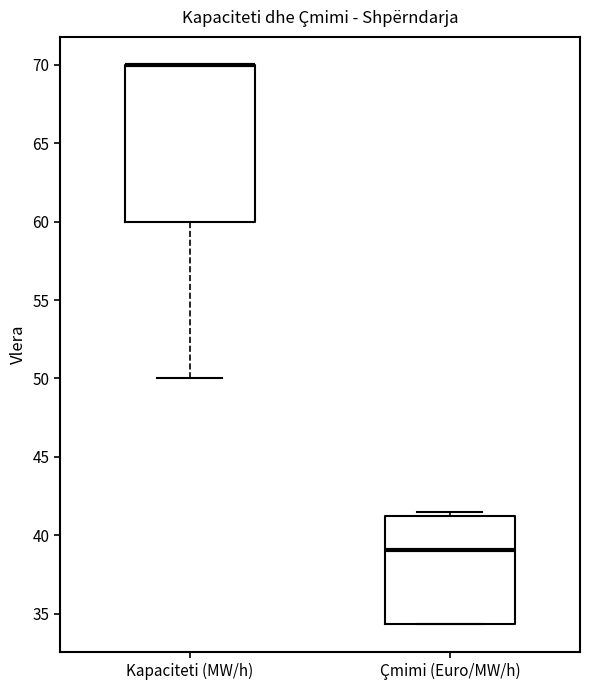

Reading left to right, read every box against the y-axis: the position of its median line, the range the box covers, and the ends of its whiskers. The values are not printed on the chart, so give them approximately, as read against the axis.

Kapaciteti (MW/h): median 70.0 (drawn on the box's upper edge), box 60.0 to 70.0, whiskers 50.0 to 70.0
Çmimi (Euro/MW/h): median 39.0, box 34.5 to 41.5, whiskers 34.5 to 41.5 (just above the box's upper edge)